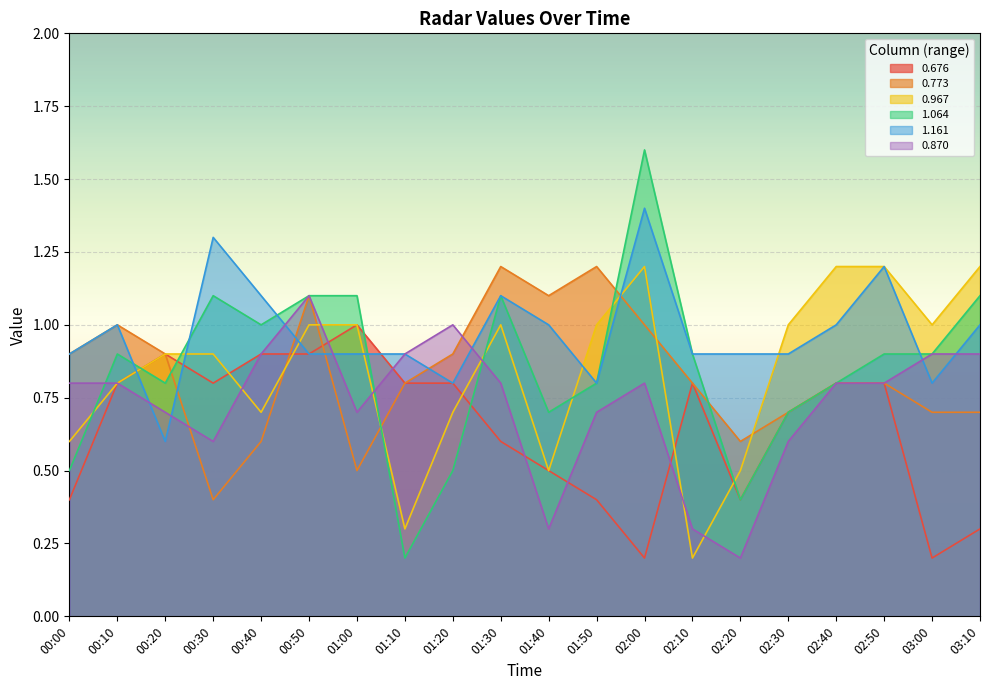

The value of 0.967 at 00:00 is 1.0. True or false?

False